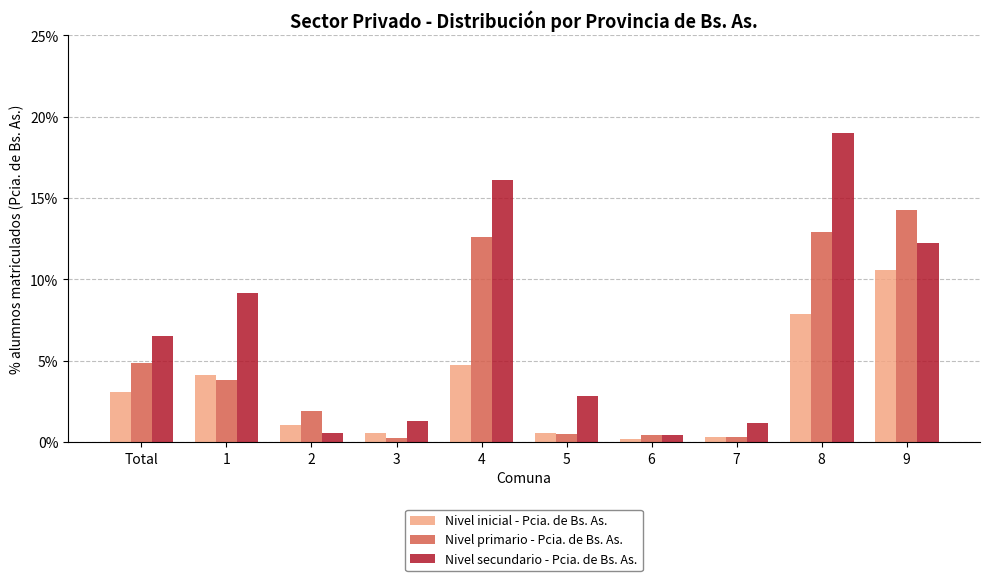

What is the difference between the maximum and minimum values in the Nivel primario - Pcia. de Bs. As. series?

14.0